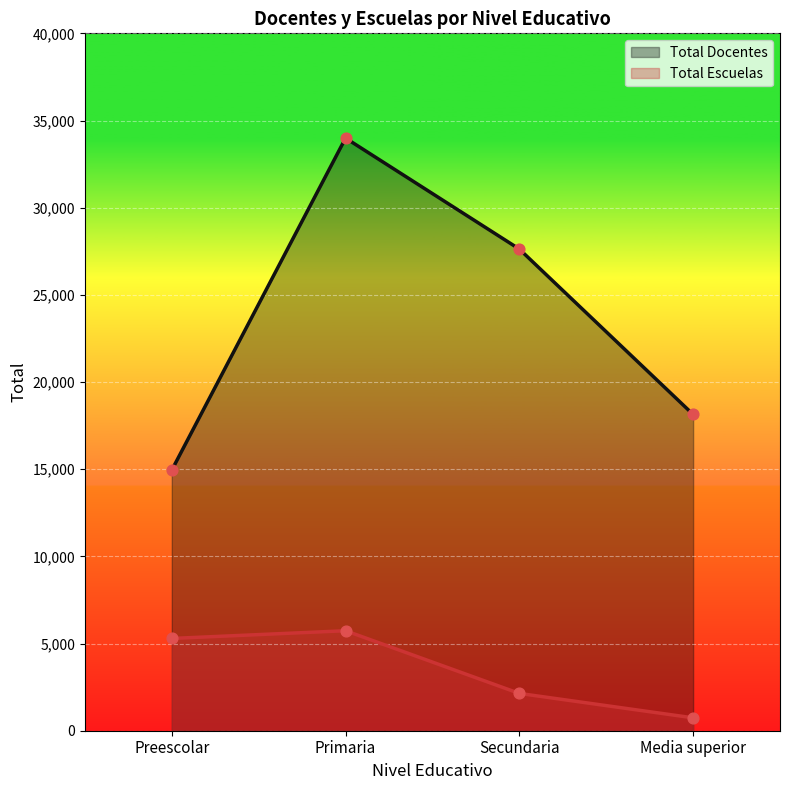

Which series has the largest total across all categories?

Total Docentes